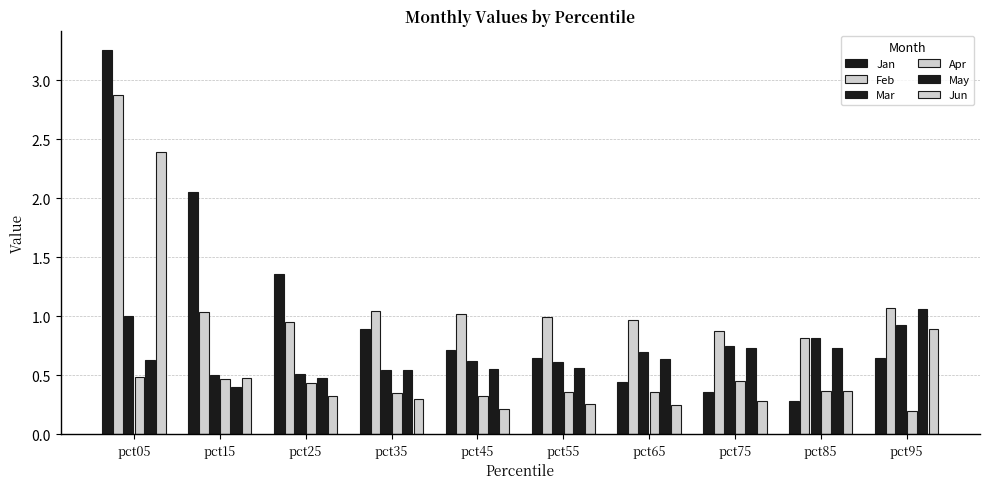

Which has a higher value, pct25 or pct35?

pct25